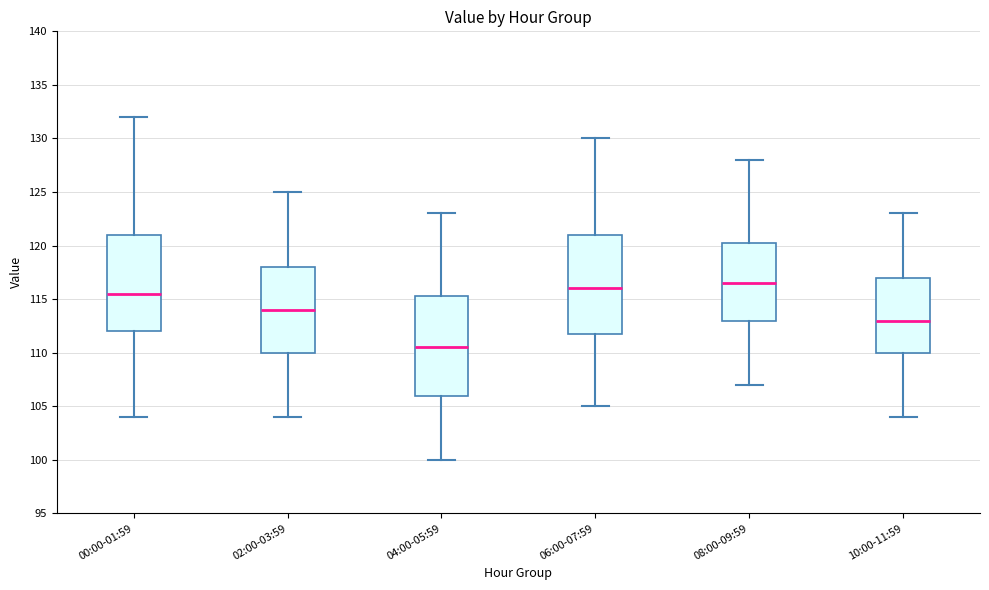

Reading left to right, transcribe this box plot: for each box, give where its median line is, the range the box spans, and where its two whiskers end, as read against the y-axis. The values are not printed on the chart, so give them approximately, as read against the axis.

00:00-01:59: median 115.5, box 112.0 to 121.0, whiskers 104.0 to 132.0
02:00-03:59: median 114.0, box 110.0 to 118.0, whiskers 104.0 to 125.0
04:00-05:59: median 110.5, box 106.0 to 115.5, whiskers 100.0 to 123.0
06:00-07:59: median 116.0, box 112.0 to 121.0, whiskers 105.0 to 130.0
08:00-09:59: median 116.5, box 113.0 to 120.5, whiskers 107.0 to 128.0
10:00-11:59: median 113.0, box 110.0 to 117.0, whiskers 104.0 to 123.0